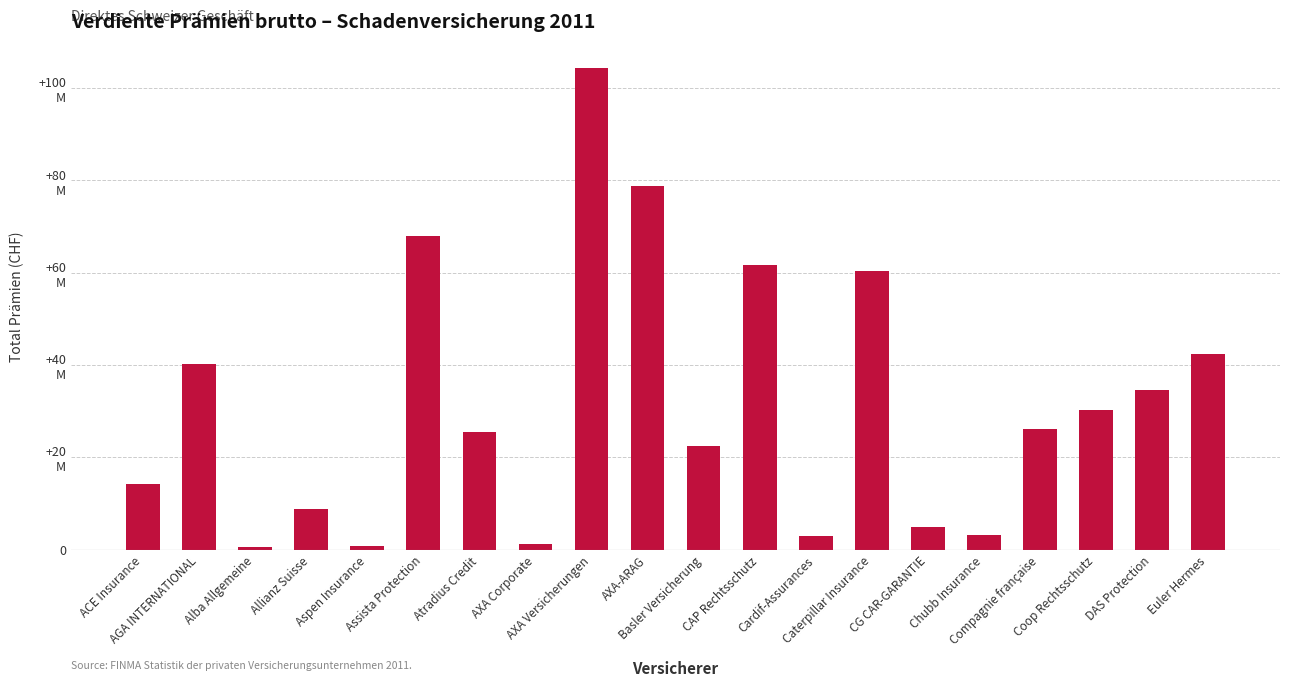

What is the minimum value shown in the chart?

618963